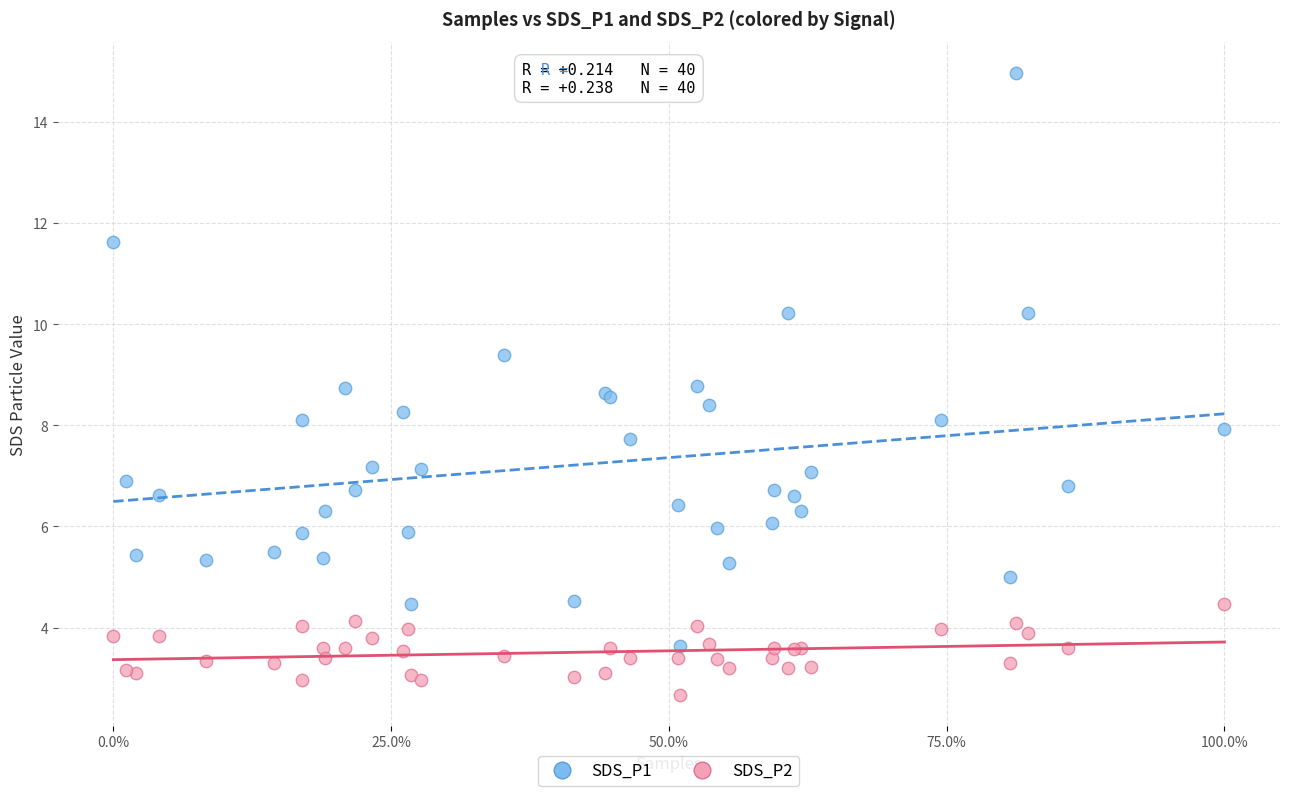

Which series reaches the minimum Y coordinate?

SDS_P2